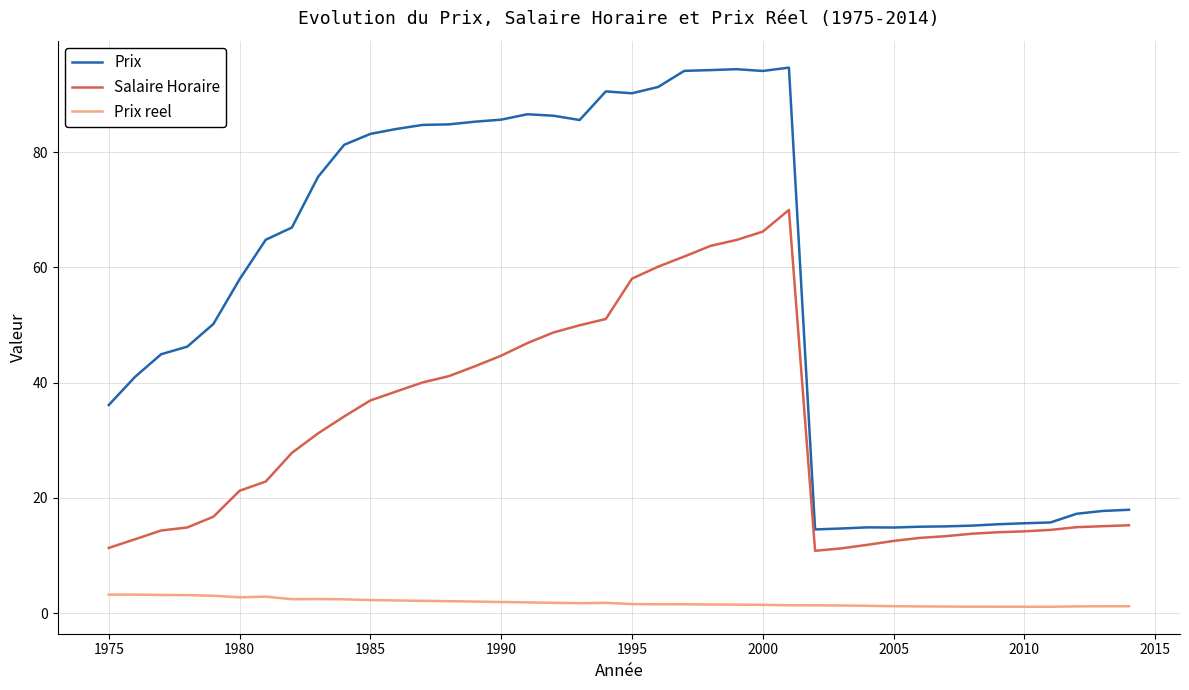

Rank the series by their average value, from highest to lowest.

Prix, Salaire Horaire, Prix reel